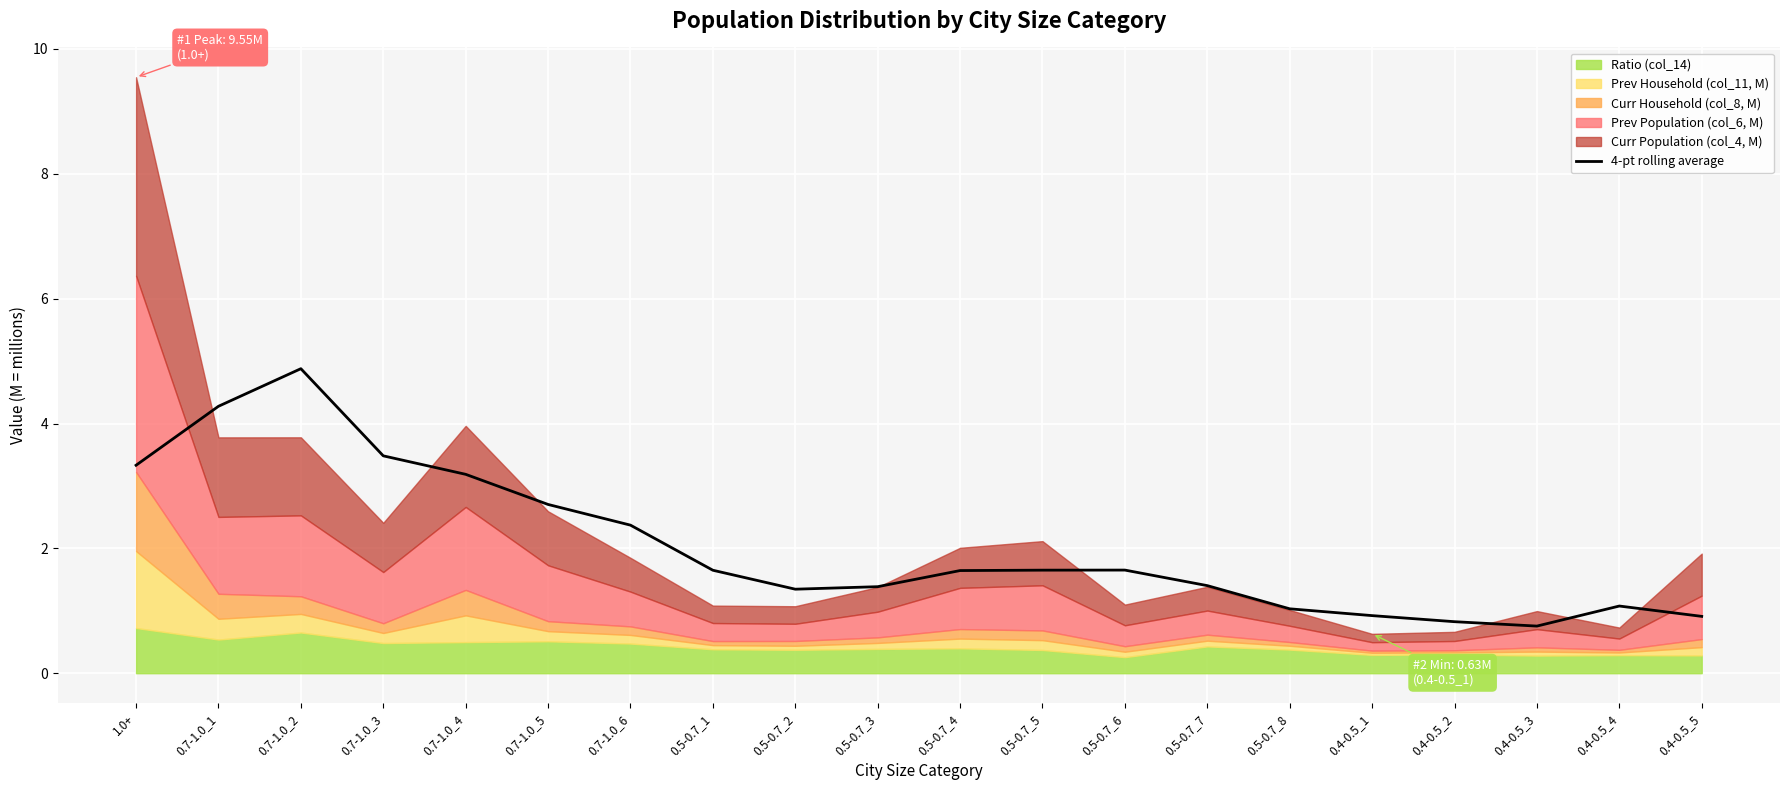

What is the sum of the values at 0.5-0.7_4 and 0.5-0.7_7?

3.0